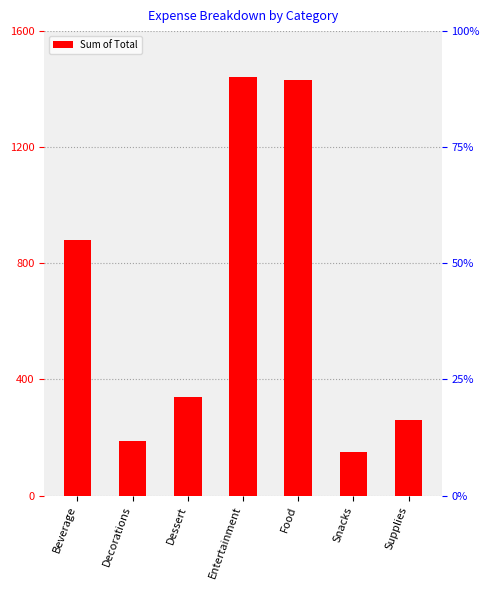

What is the label of the 2nd bar from the right?

Snacks